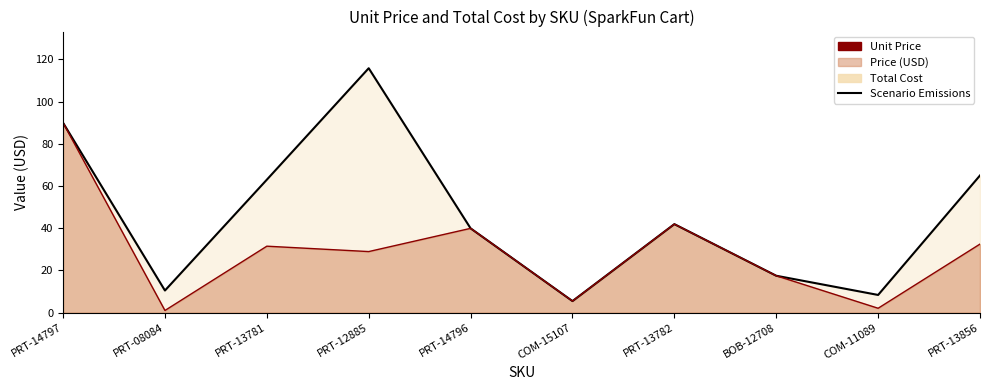

Reading left to right, what are all the values shown in this chart?

PRT-14797=90.0	PRT-08084=10.5	PRT-13781=63.0	PRT-12885=115.8	PRT-14796=40.0	COM-15107=5.5	PRT-13782=42.0	BOB-12708=17.5	COM-11089=8.4	PRT-13856=65.0